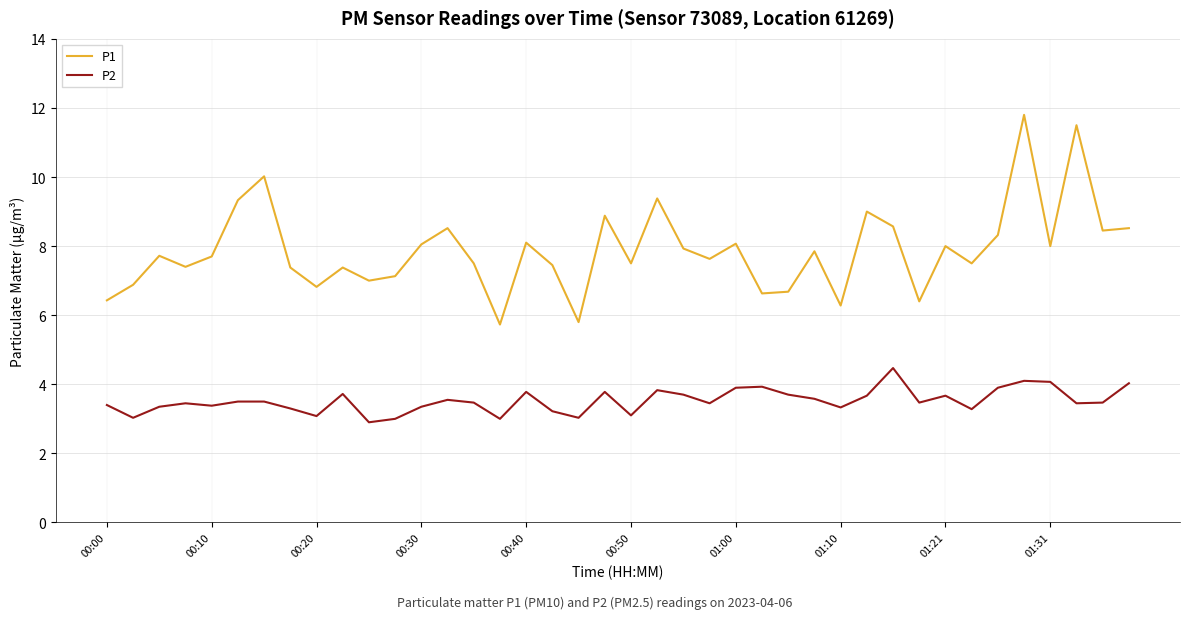

What is the difference between the second highest and minimum values in the P1 series?

5.8